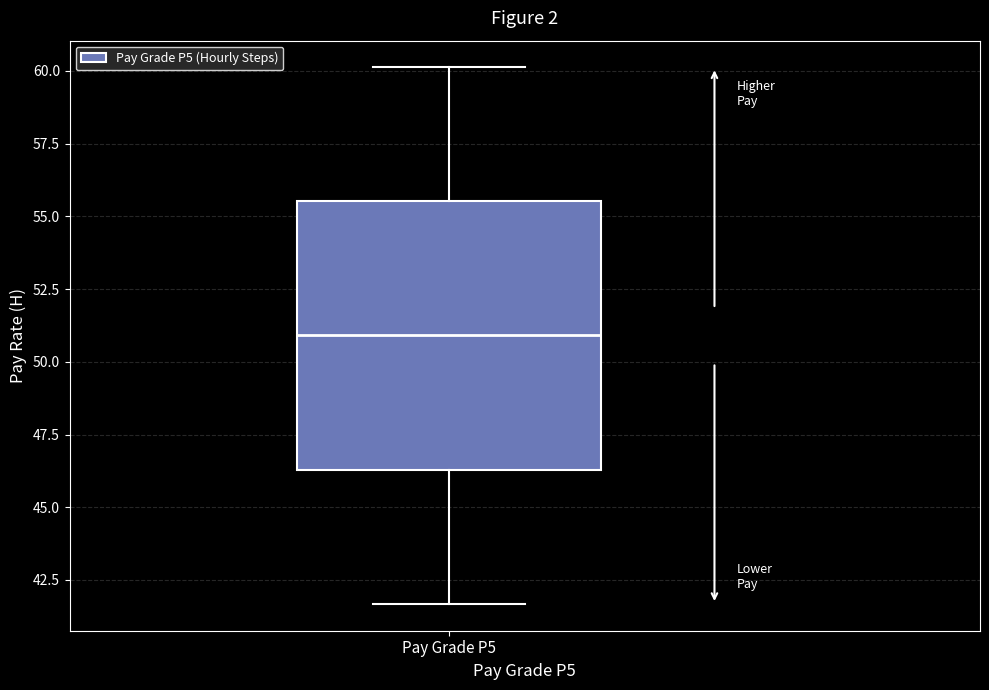

Transcribe this box plot: give where the median line is, the range the box spans, and where the two whiskers end, as read against the y-axis. The values are not printed on the chart, so give them approximately, as read against the axis.

median 51.0, box 46.5 to 55.5, whiskers 41.5 to 60.0